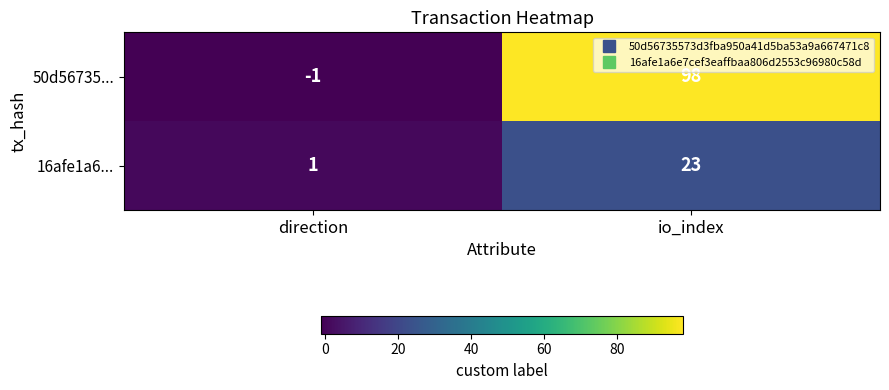

Which category has the lowest value across all series?

direction